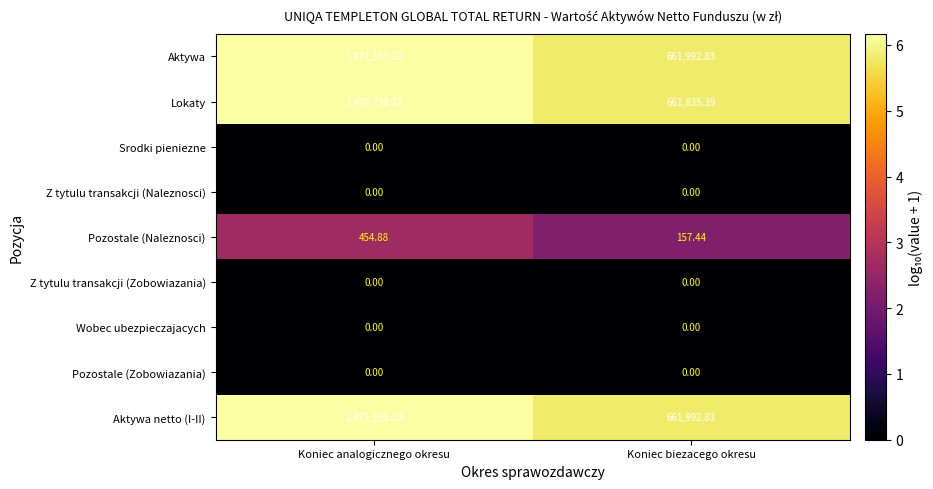

List the labels in order of Pozostale (Naleznosci) value, smallest first.

Koniec biezacego okresu, Koniec analogicznego okresu